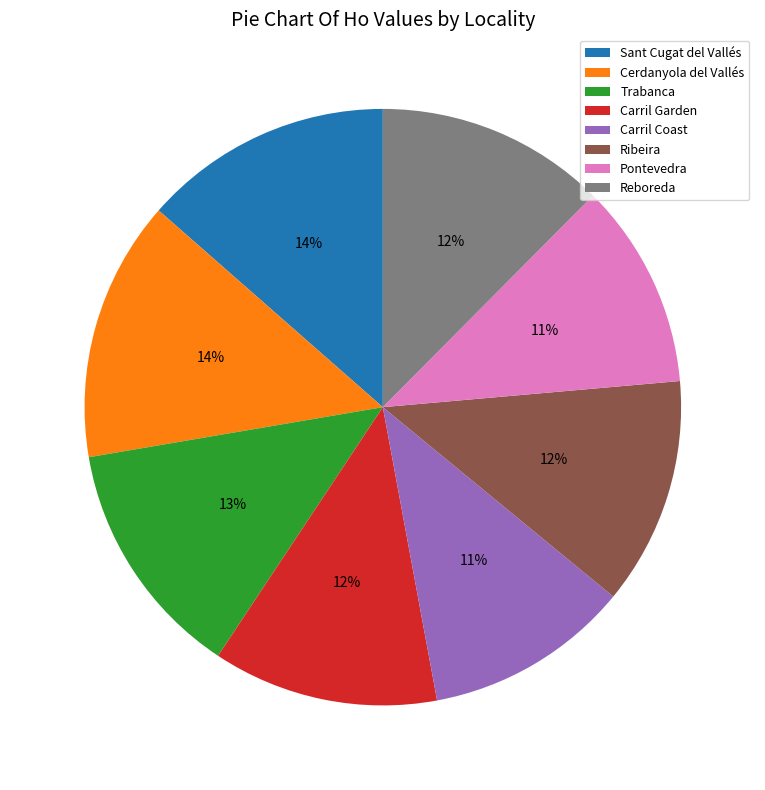

What percentage is the Carril Garden slice, to the nearest percent?

12%